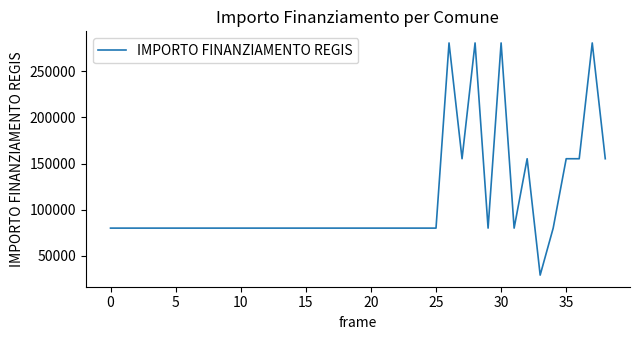

What is the greatest value displayed?

280932